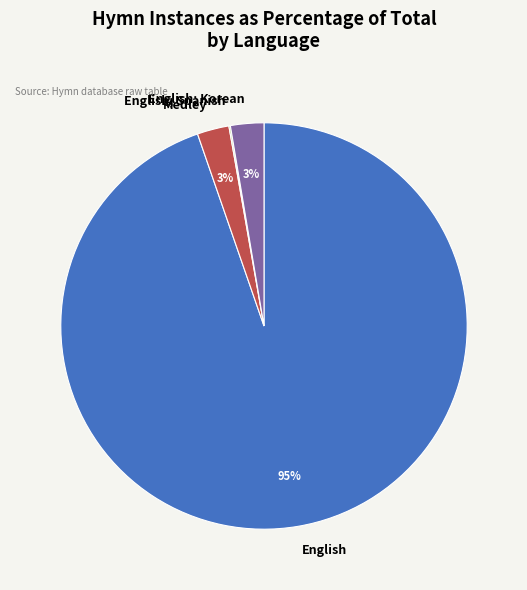

Which category has the biggest portion of the pie?

English